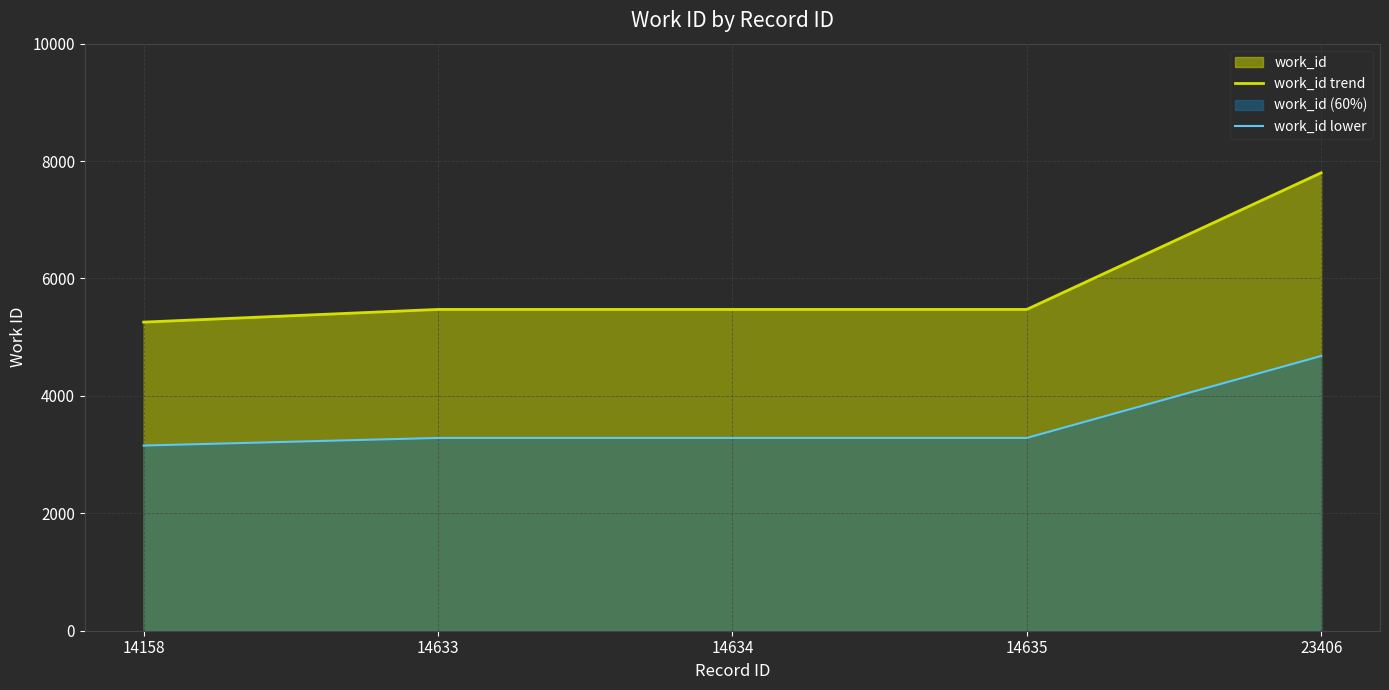

Reading left to right, what are all the values shown in this chart?

work_id trend: 5257.0	5473.0	5473.0	5473.0	7800.0
work_id lower: 3154.2	3283.8	3283.8	3283.8	4680.0